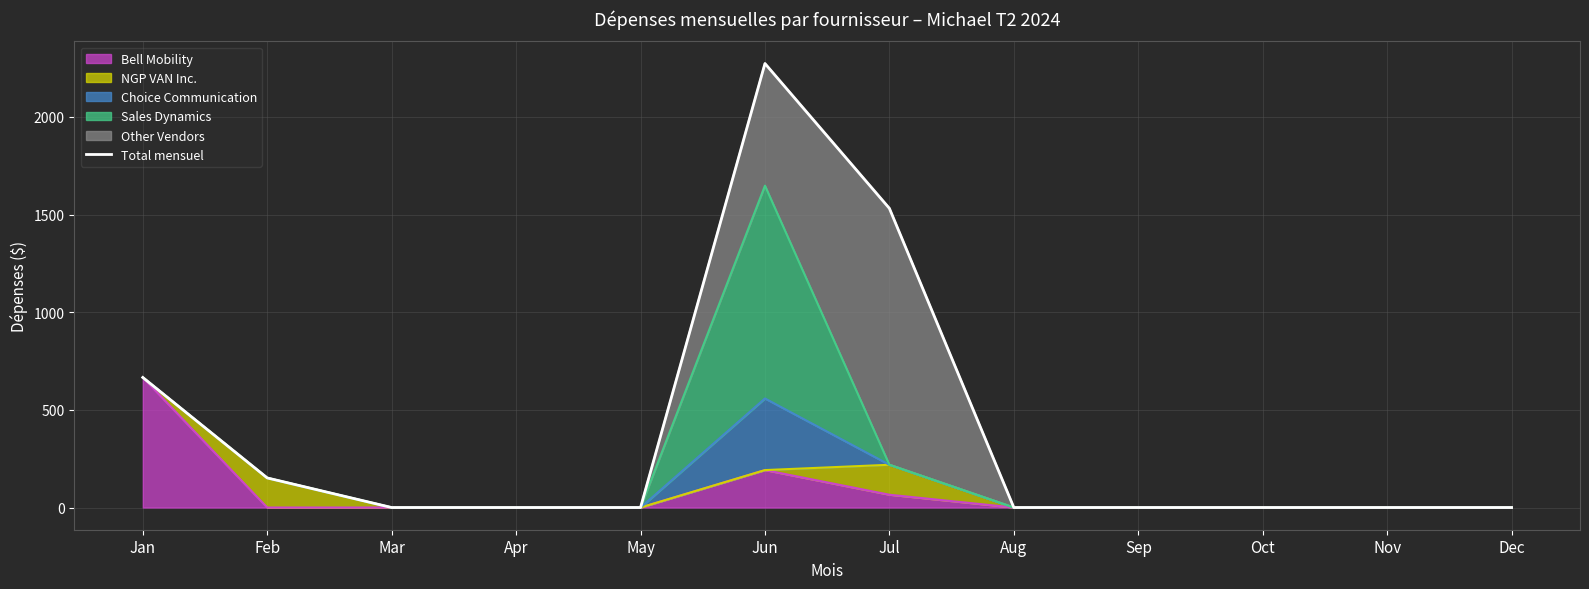

What is the difference between the maximum and second lowest values?

2273.8